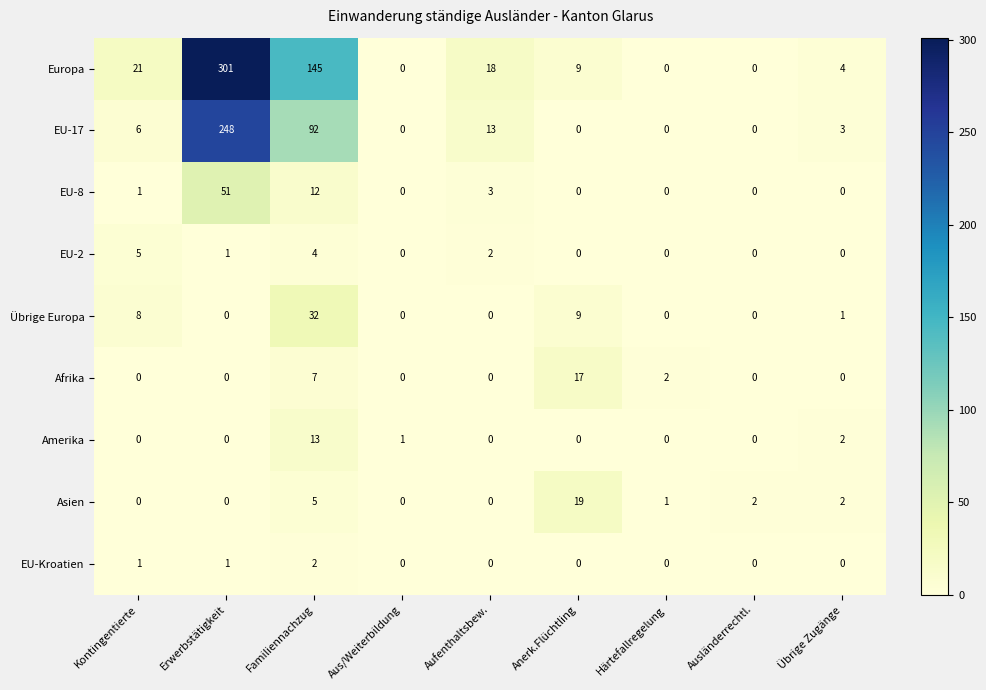

What is the difference between the maximum and minimum values in the Amerika series?

13